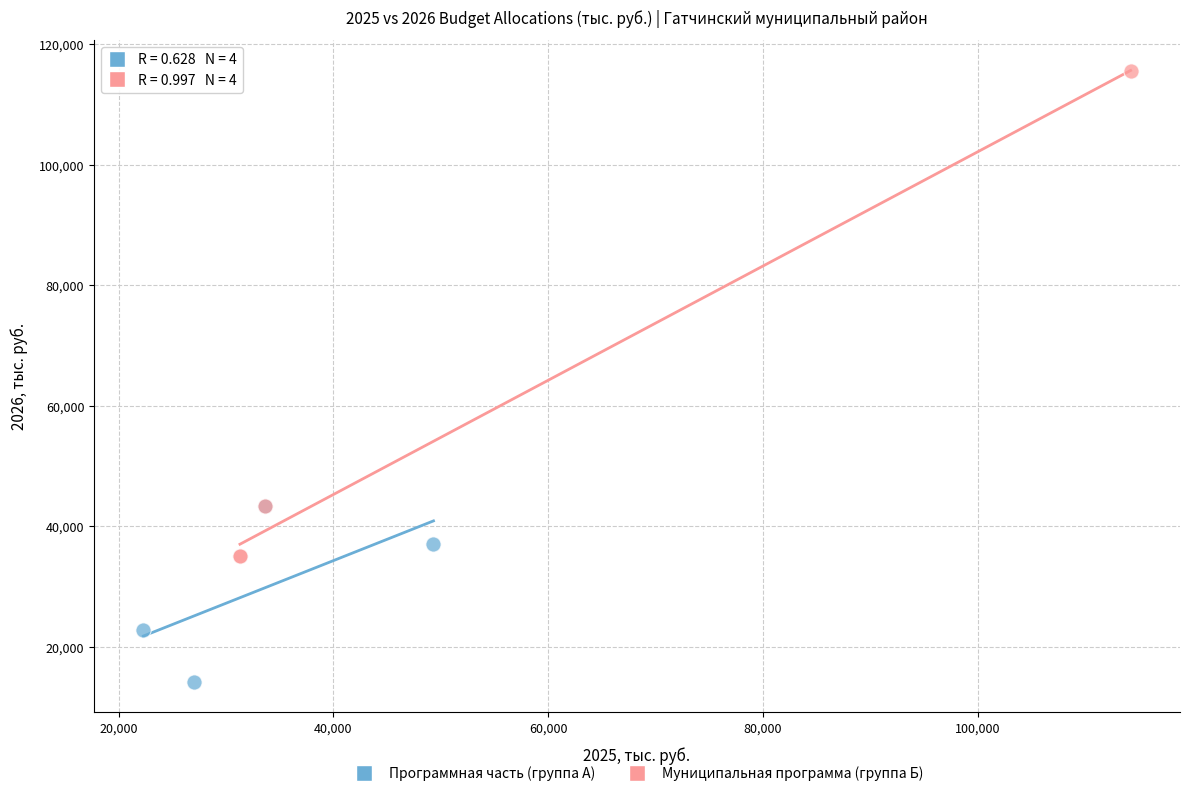

Which series has the widest spread of Y values?

Муниципальная программа (группа Б)